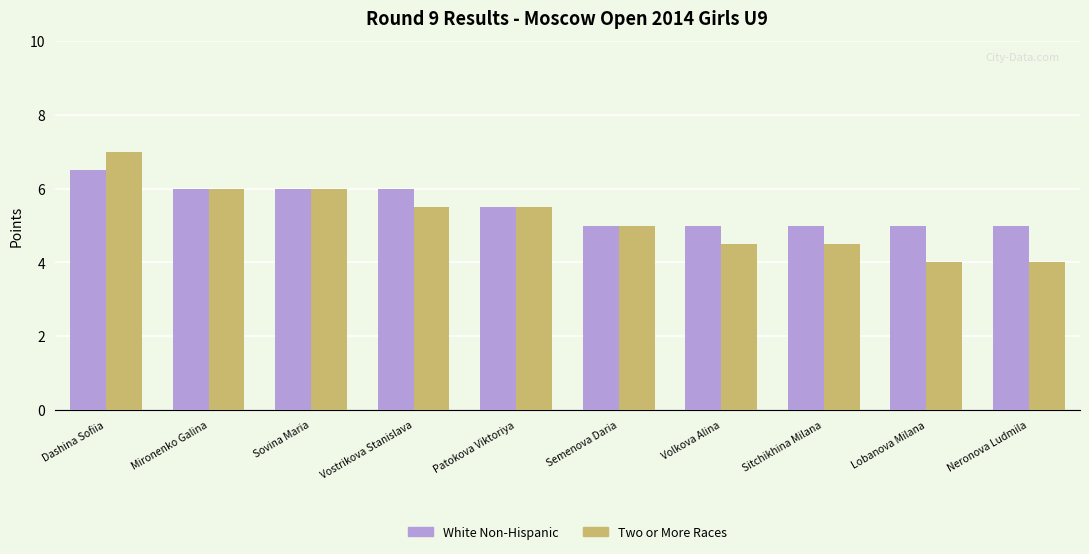

How many categories are shown in the chart?

10